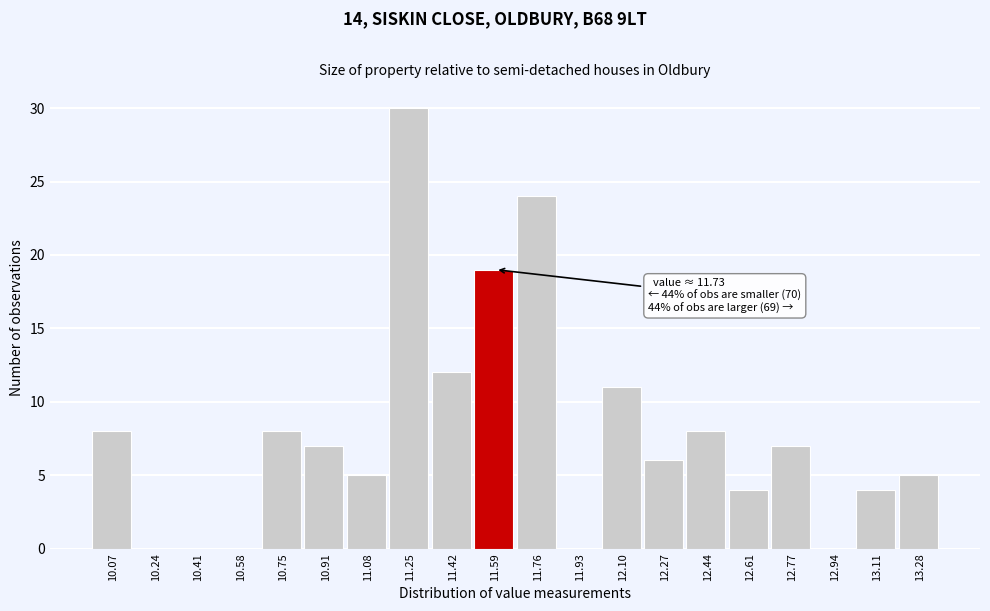

Reading right to left, list all the values displayed in this chart.

13.28=5	13.11=4	12.94=0	12.77=7	12.61=4	12.44=8	12.27=6	12.10=11	11.93=0	11.76=24	11.59=19	11.42=12	11.25=30	11.08=5	10.91=7	10.75=8	10.58=0	10.41=0	10.24=0	10.07=8